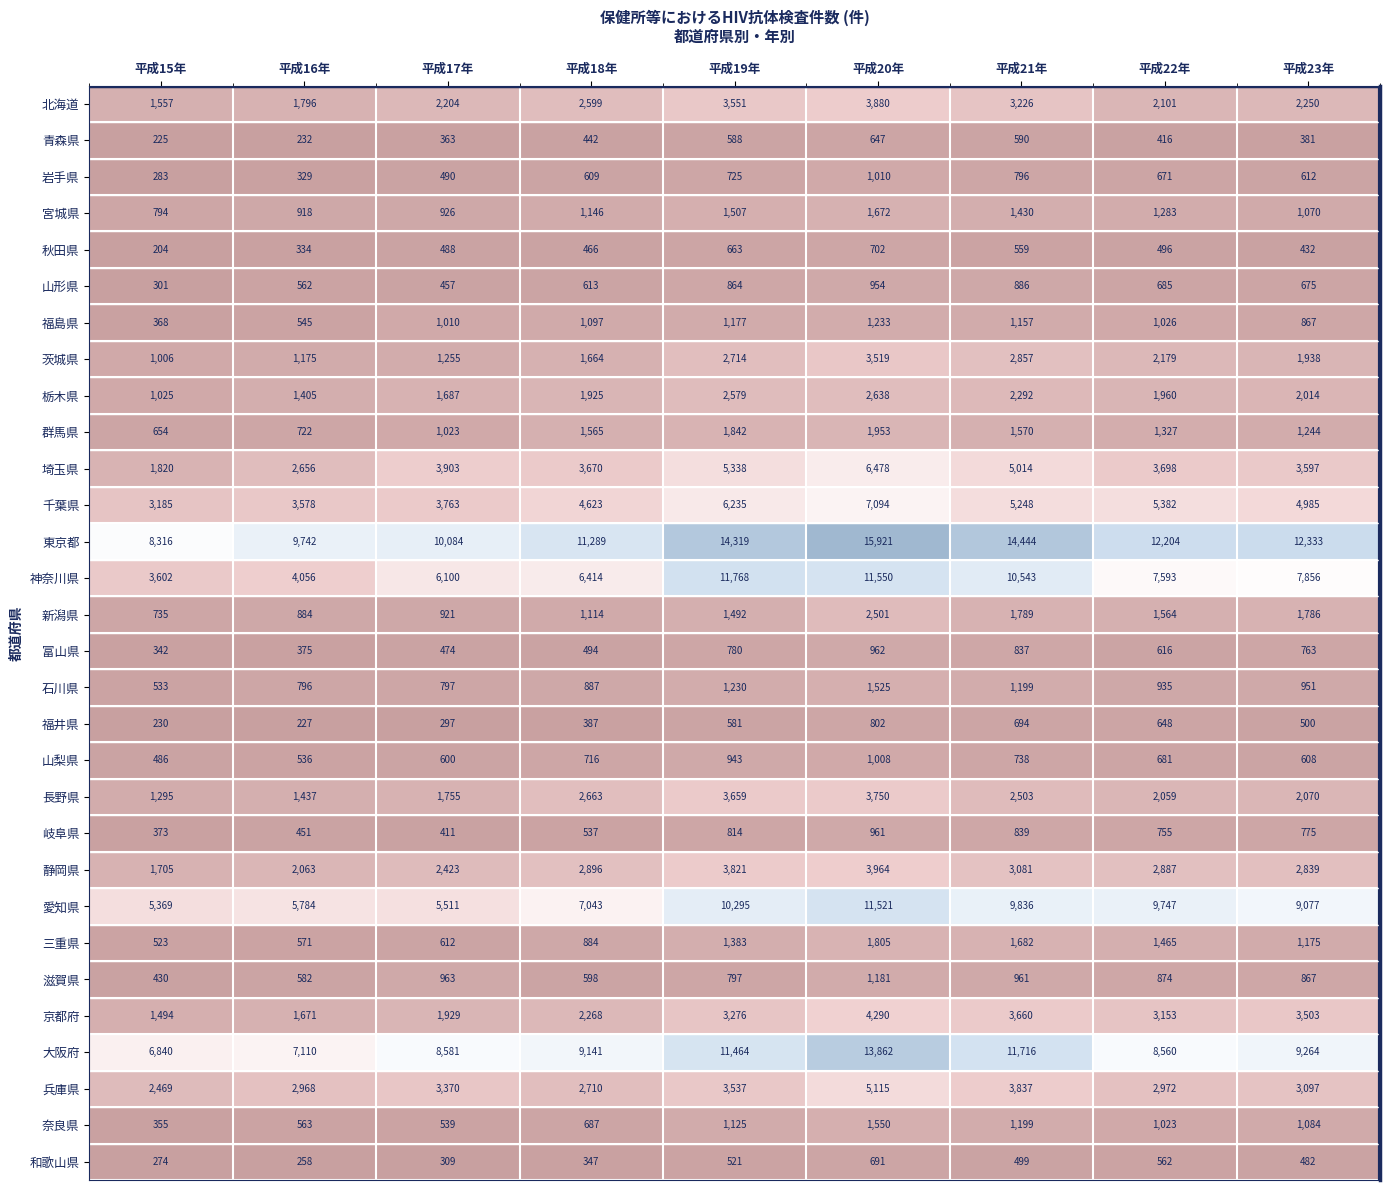

At which category is the sum across all series the highest?

平成20年